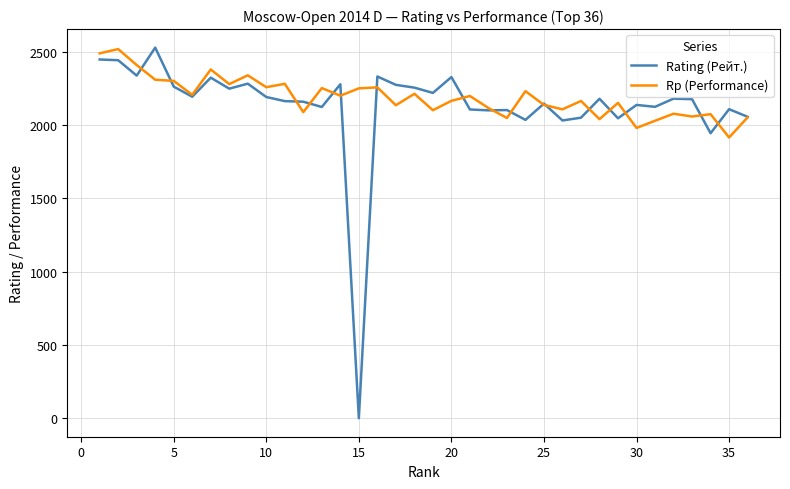

Which series has the largest range (max minus min)?

Rating (Рейт.)